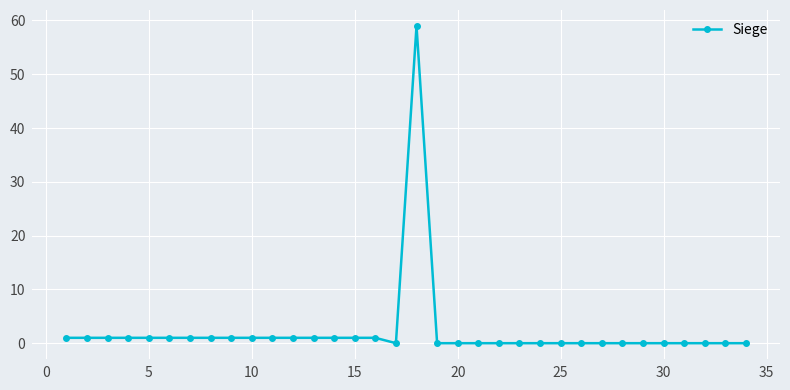

What is the sum of all values?

75